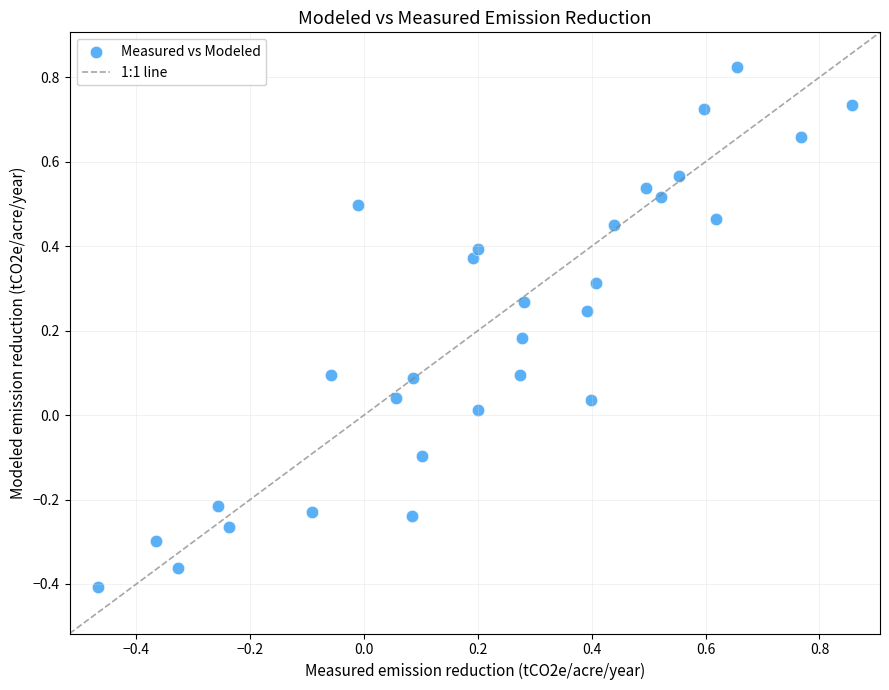

What is the range of Y values (max minus min)?

1.2